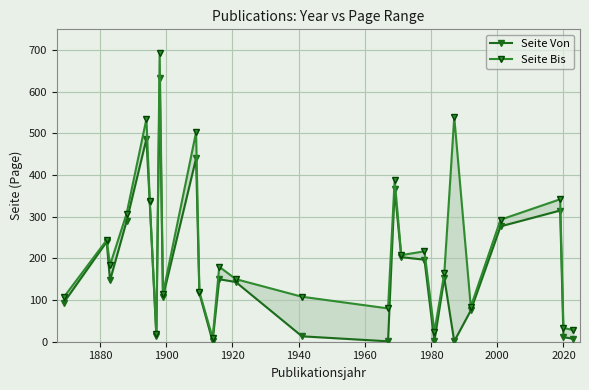

True or false: Seite Bis and Seite Von intersect in this chart.

False